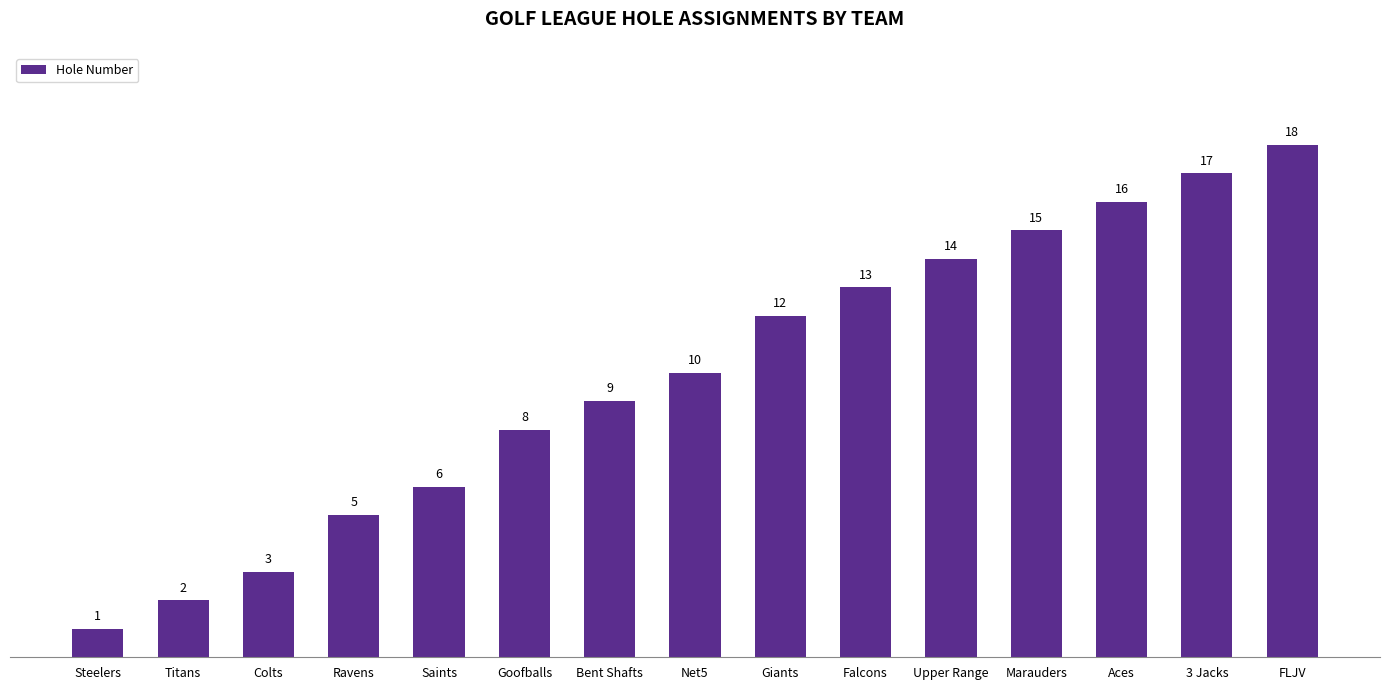

Reading left to right, list all the values displayed in this chart.

Steelers=1	Titans=2	Colts=3	Ravens=5	Saints=6	Goofballs=8	Bent Shafts=9	Net5=10	Giants=12	Falcons=13	Upper Range=14	Marauders=15	Aces=16	3 Jacks=17	FLJV=18